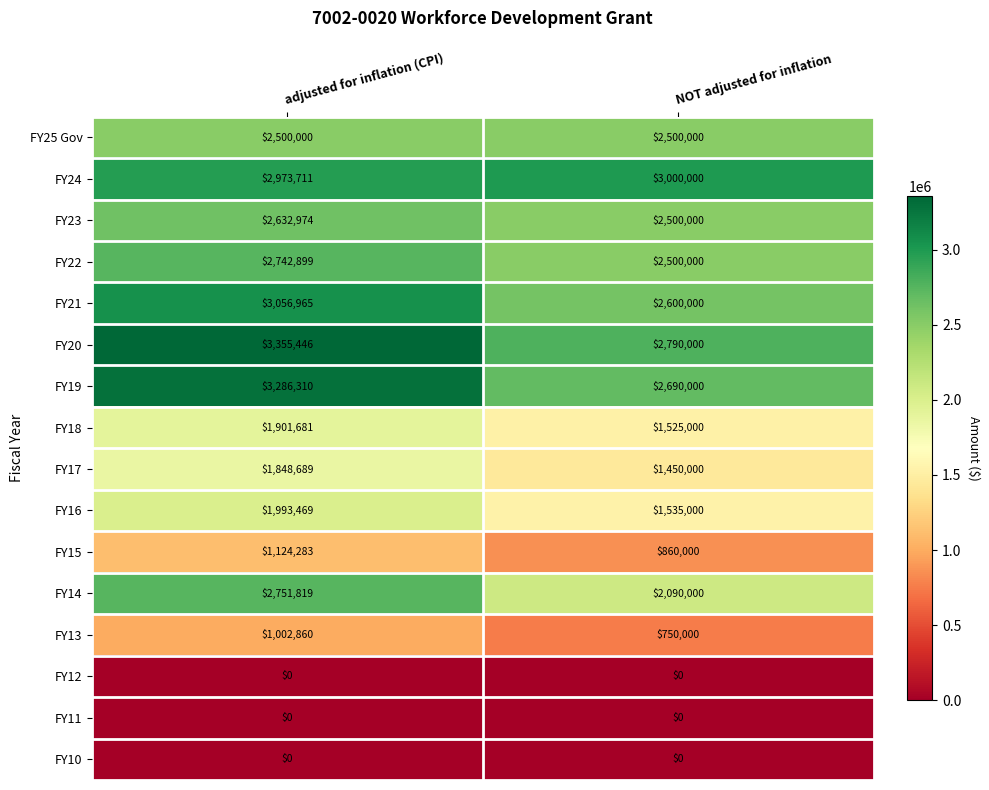

At which category is the sum across all series the highest?

adjusted for inflation (CPI)